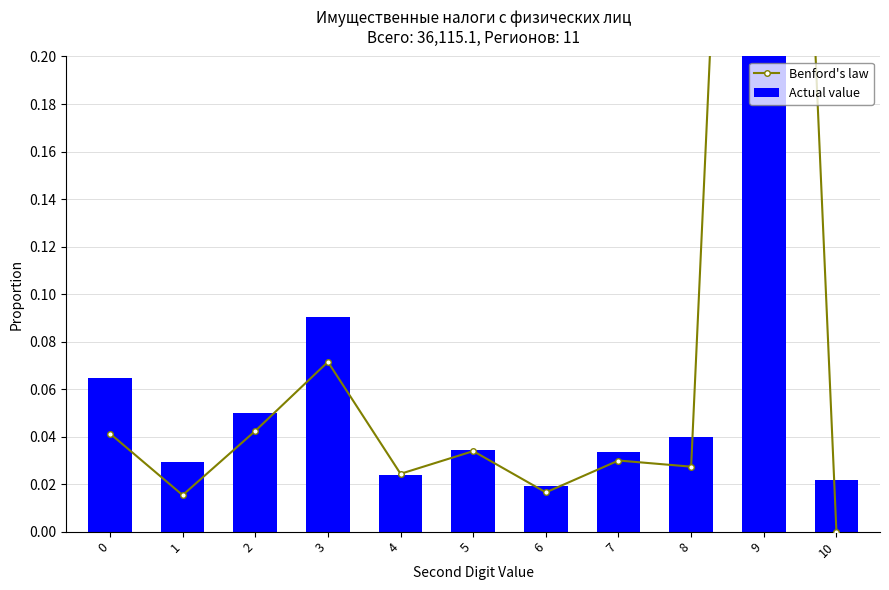

At which label does Actual value reach its peak?

9